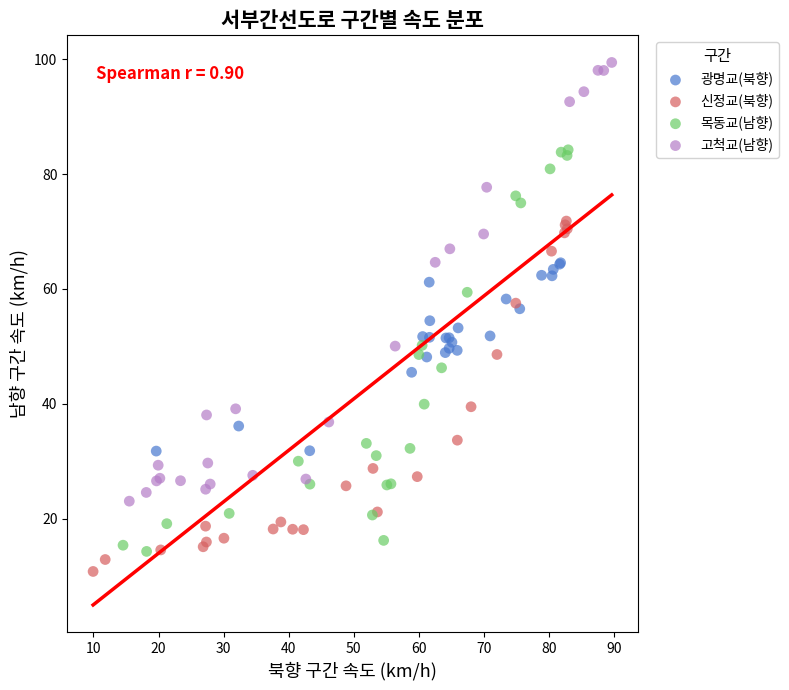

What are all the series names shown in the legend?

광명교(북향), 신정교(북향), 목동교(남향), 고척교(남향)